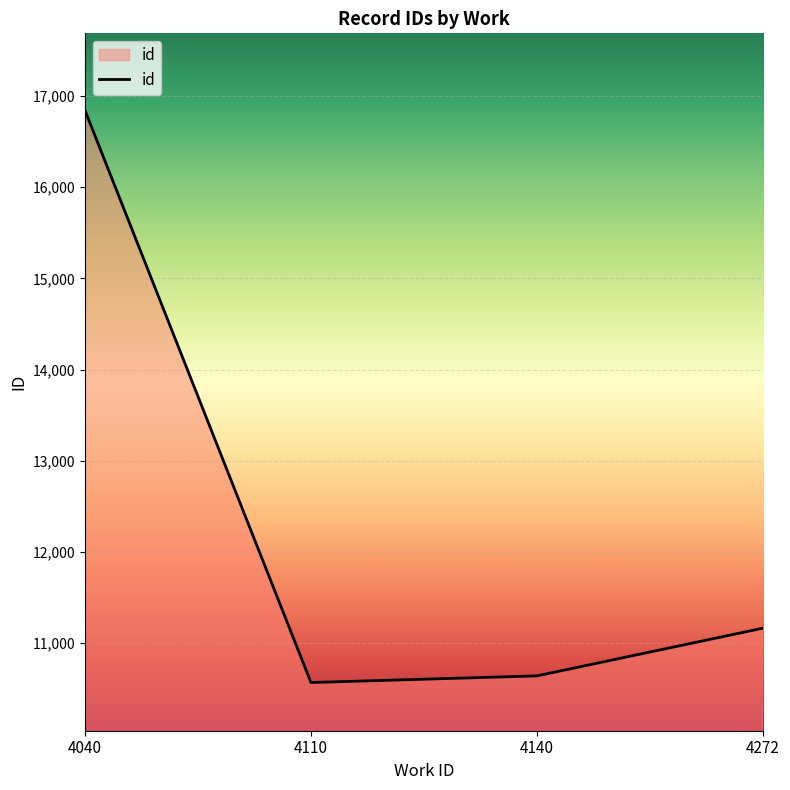

Is this an area chart (filled region under the line)?

No